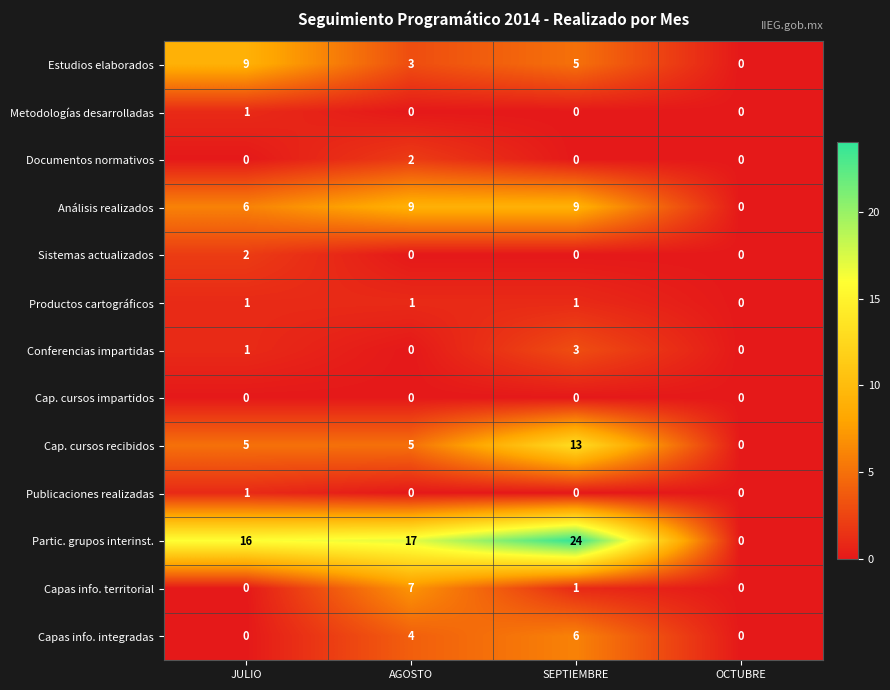

What is the total value across all series at JULIO?

42